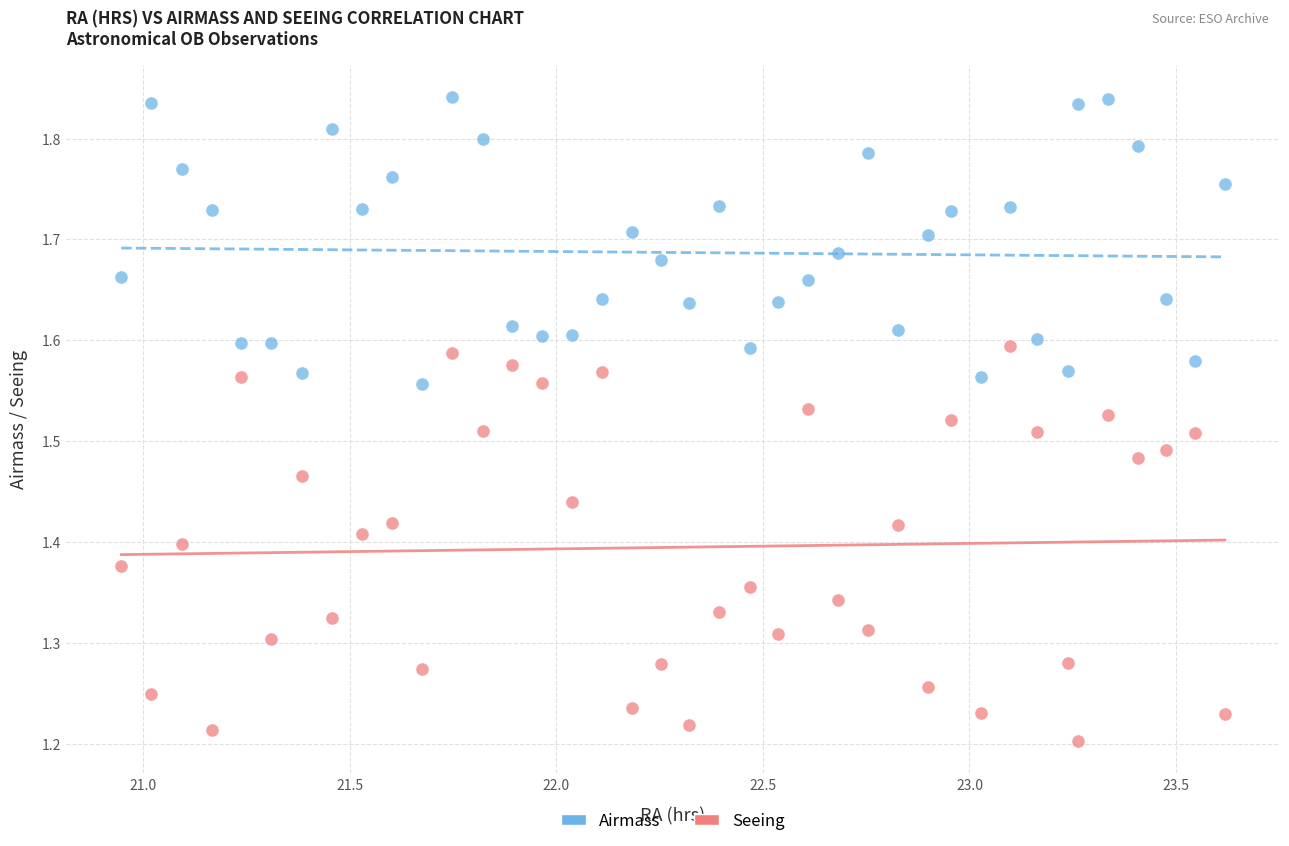

Across all data points, what is the range of X values (max minus min)?

2.7